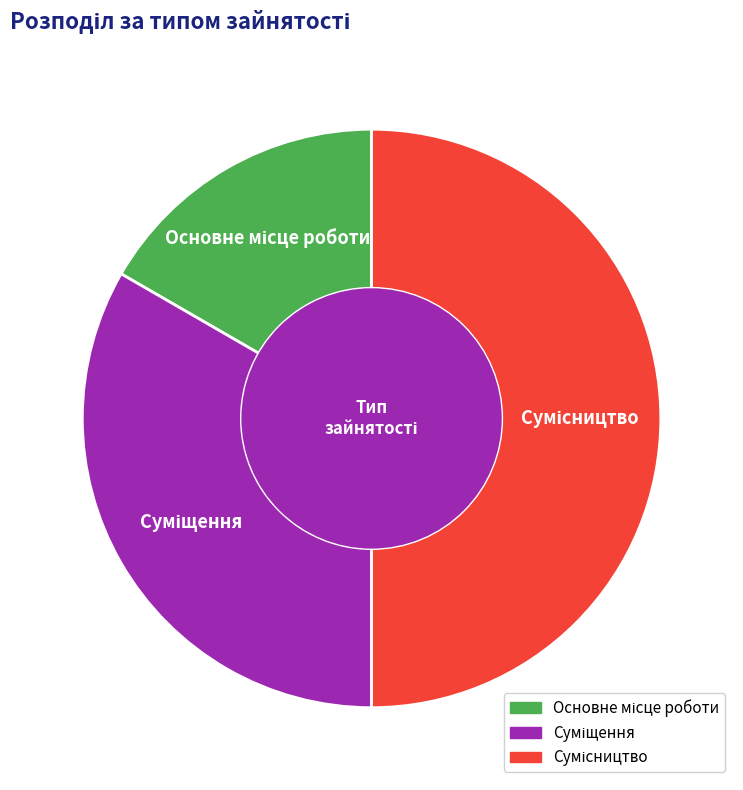

Does any single category account for the majority?

No